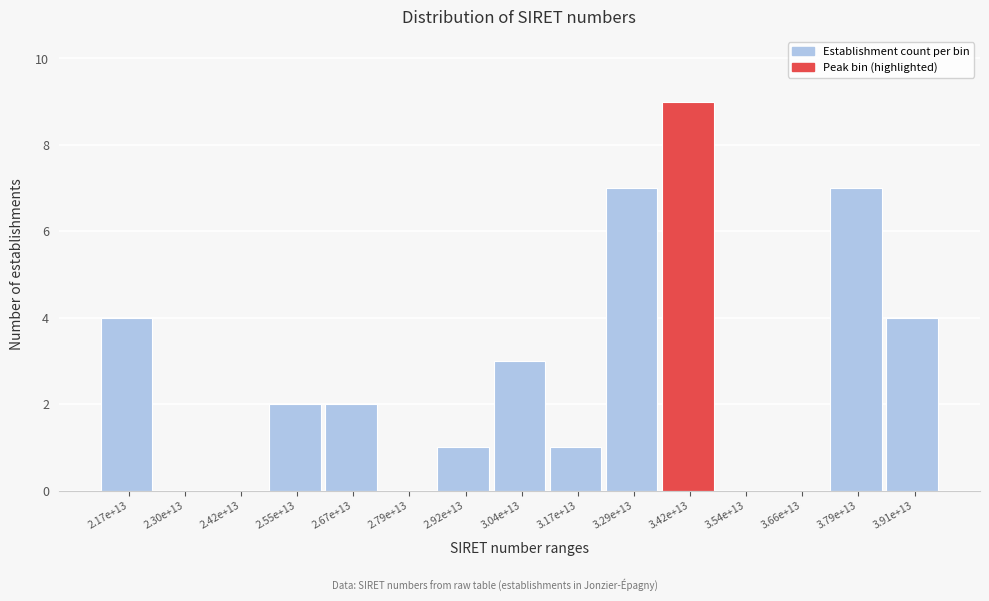

Reading right to left, what are all the values shown in this chart?

3.91e+13=4	3.79e+13=7	3.66e+13=0	3.54e+13=0	3.42e+13=9	3.29e+13=7	3.17e+13=1	3.04e+13=3	2.92e+13=1	2.79e+13=0	2.67e+13=2	2.55e+13=2	2.42e+13=0	2.30e+13=0	2.17e+13=4